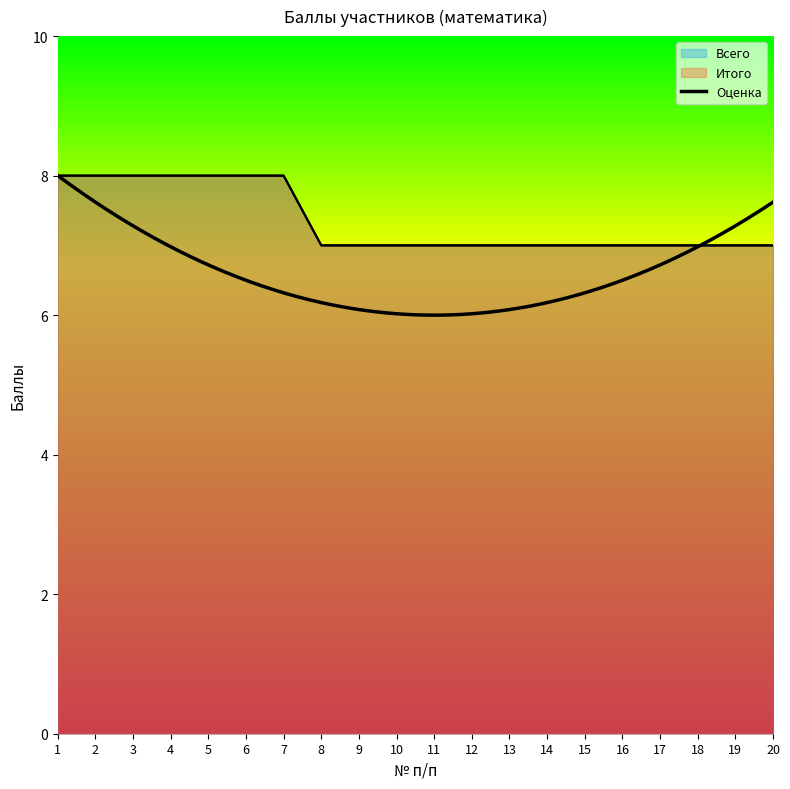

What is the value of the Всего point at the 13th from the left?

7